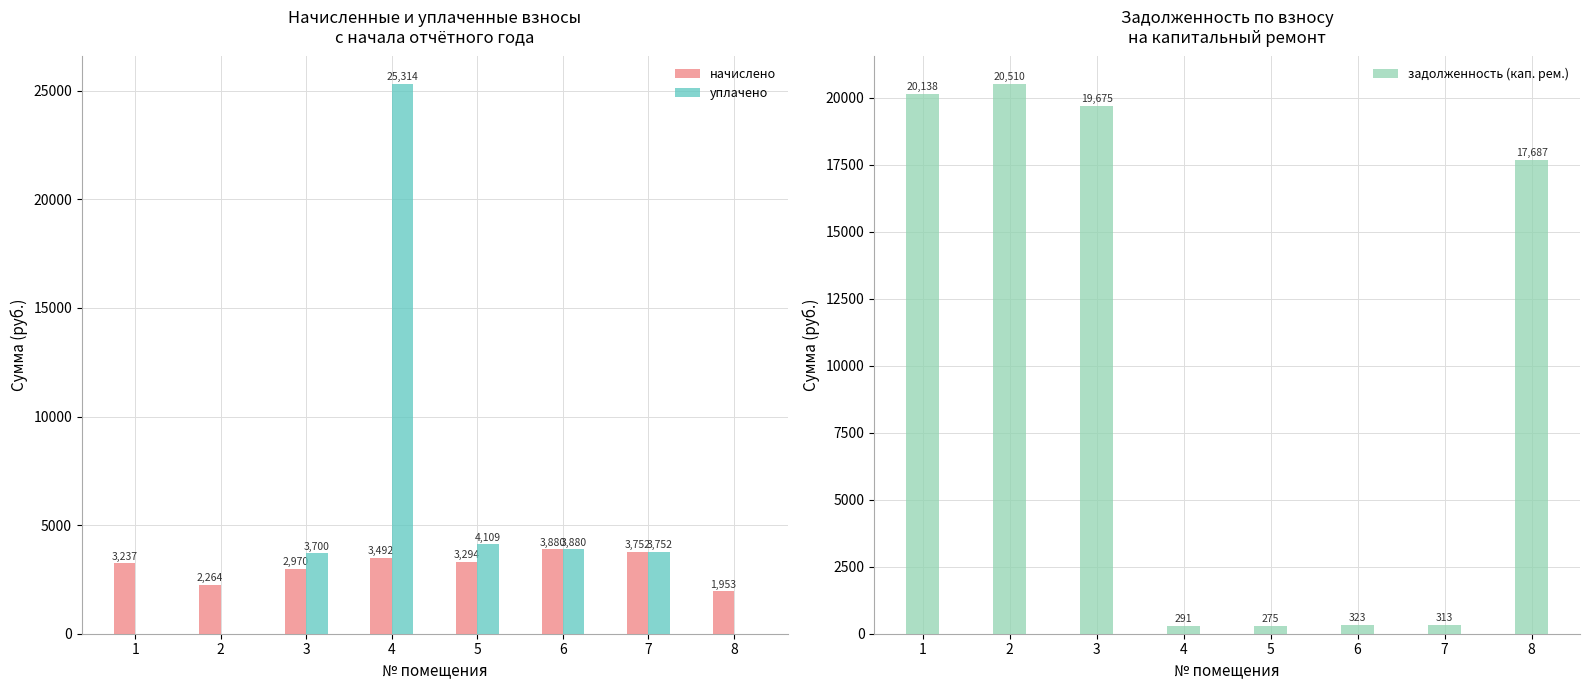

Reading left to right, transcribe all the data shown in this chart.

начислено: 1=3237.2	2=2264.2	3=2970.1	4=3491.6	5=3294.5	6=3879.6	7=3752.4	8=1952.5
уплачено: 1=0.0	2=0.0	3=3700.0	4=25314.4	5=4109.0	6=3879.6	7=3752.4	8=0.0
задолженность (кап. рем.): 1=20137.8	2=20510.2	3=19675.2	4=291.0	5=274.5	6=323.3	7=312.7	8=17687.0